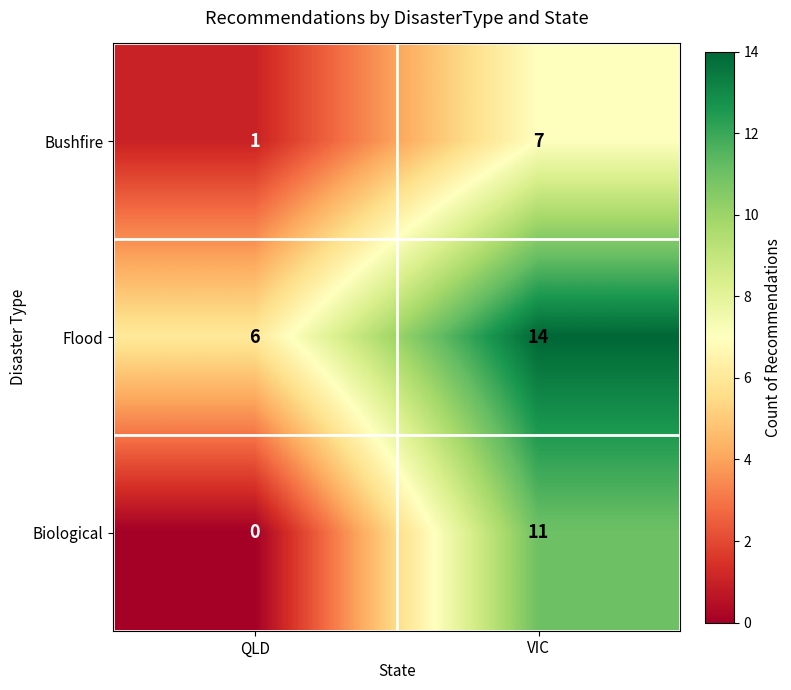

What is the difference between the highest and lowest values at QLD?

6